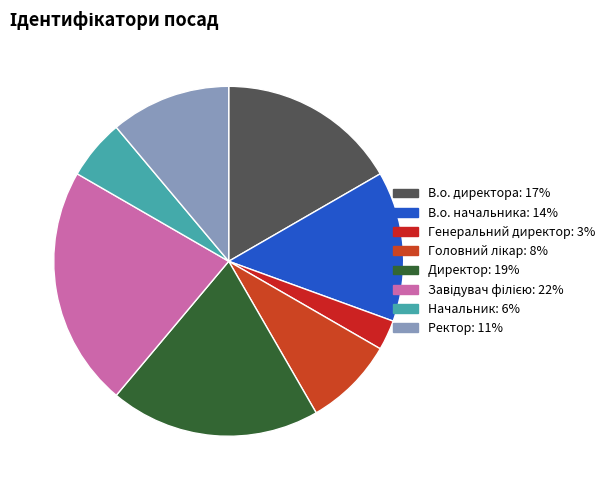

Count the number of slices in the pie.

8